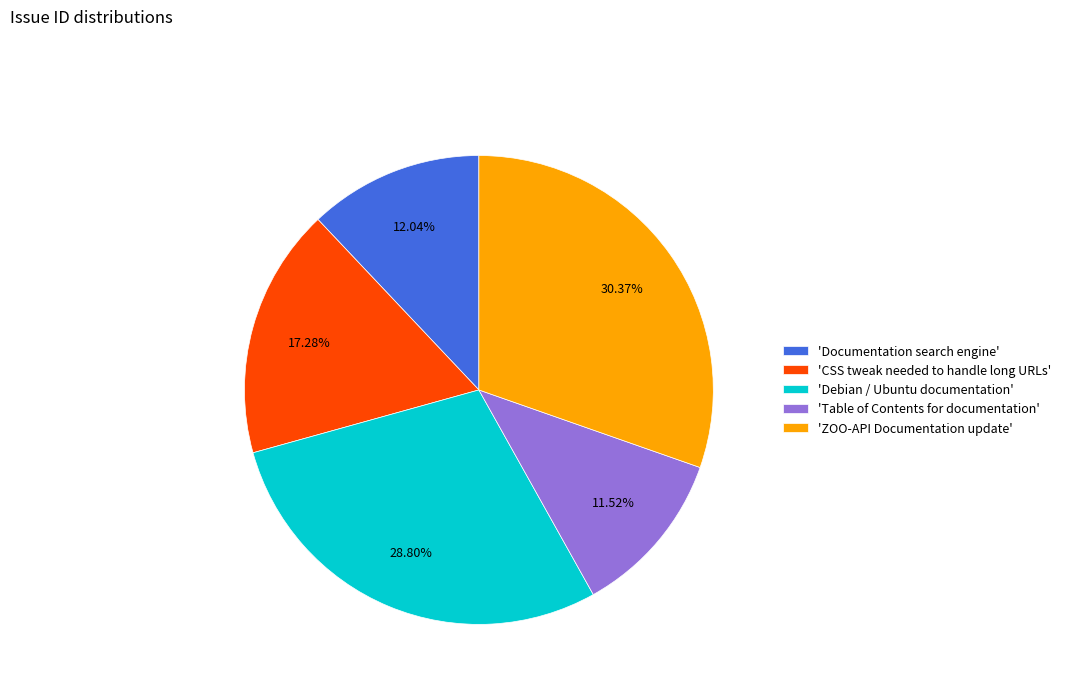

Count the number of slices in the pie.

5